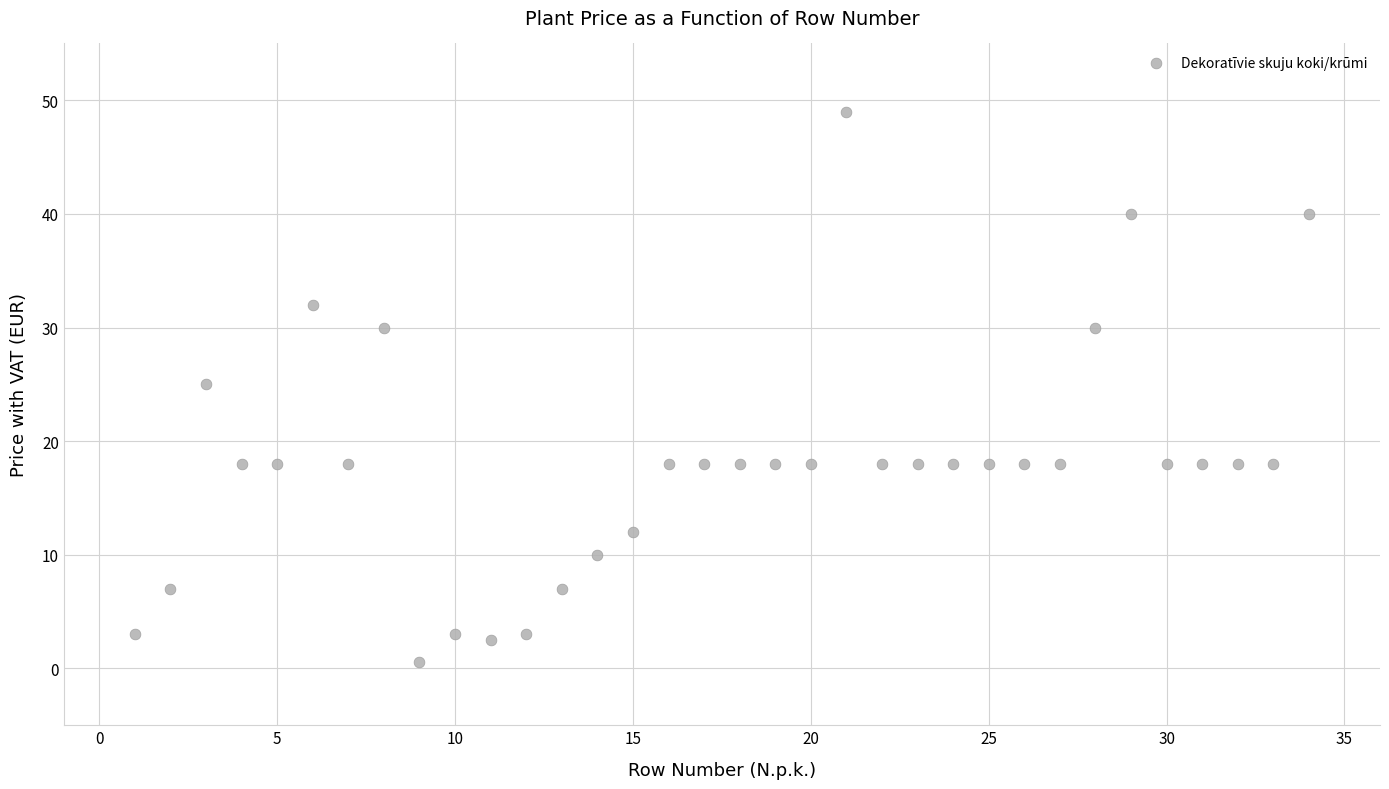

What is the range of X values (max minus min)?

33.0